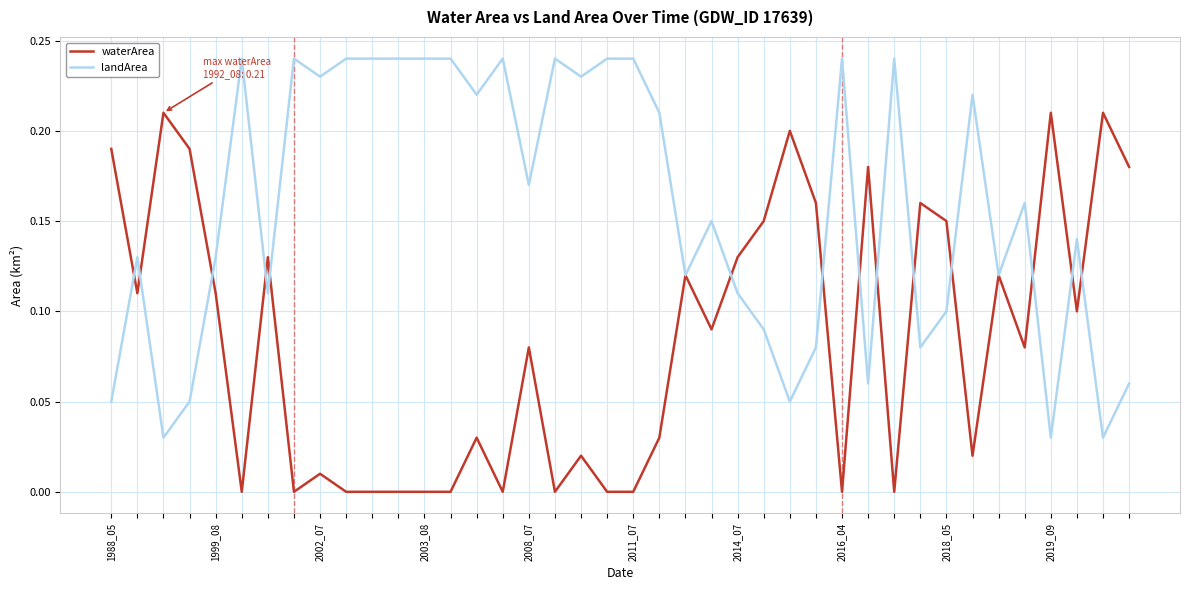

Does the chart display data point markers on the line(s)?

No